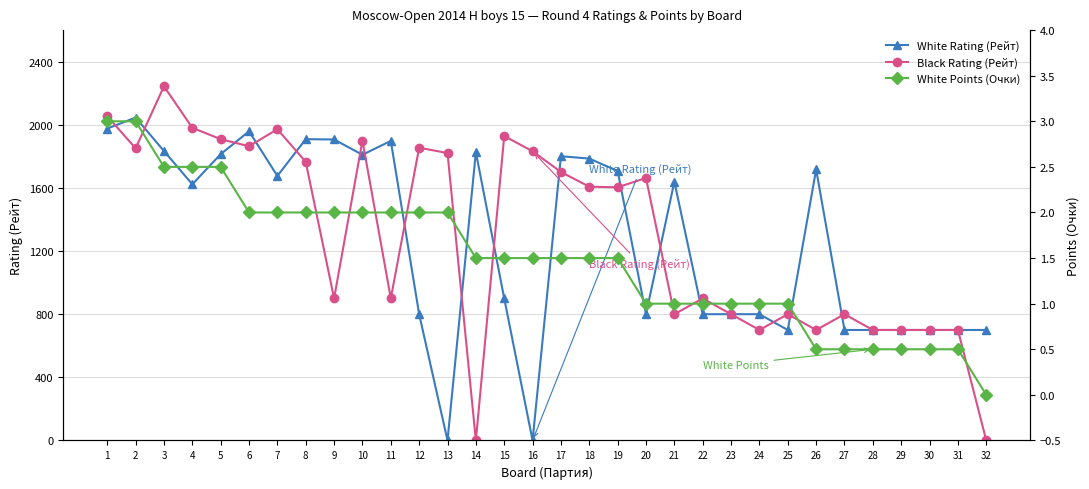

Which series ends up on top after the final intersection of Black Rating (Рейт) and White Rating (Рейт)?

Black Rating (Рейт)